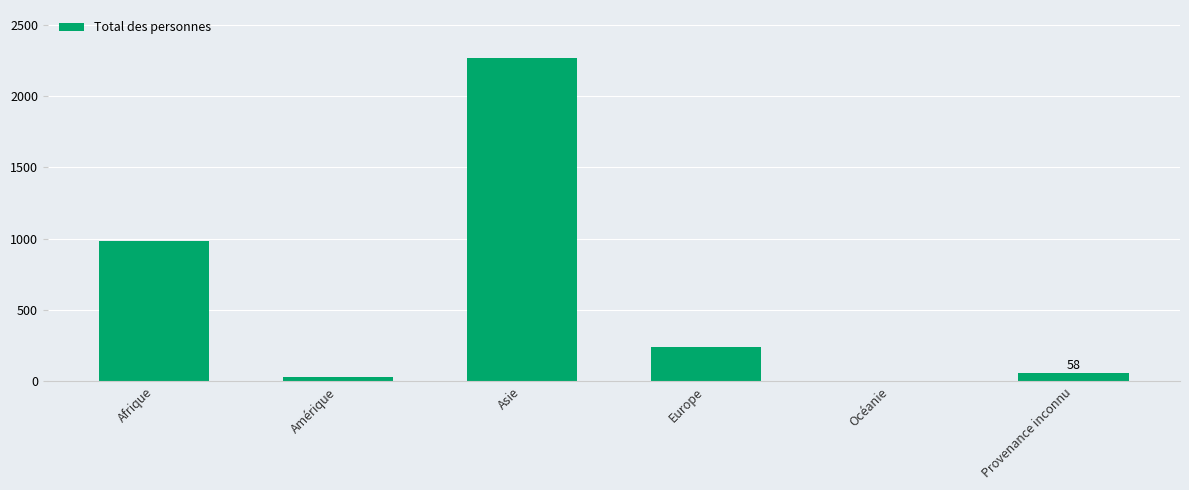

Which has a higher value, Afrique or Asie?

Asie